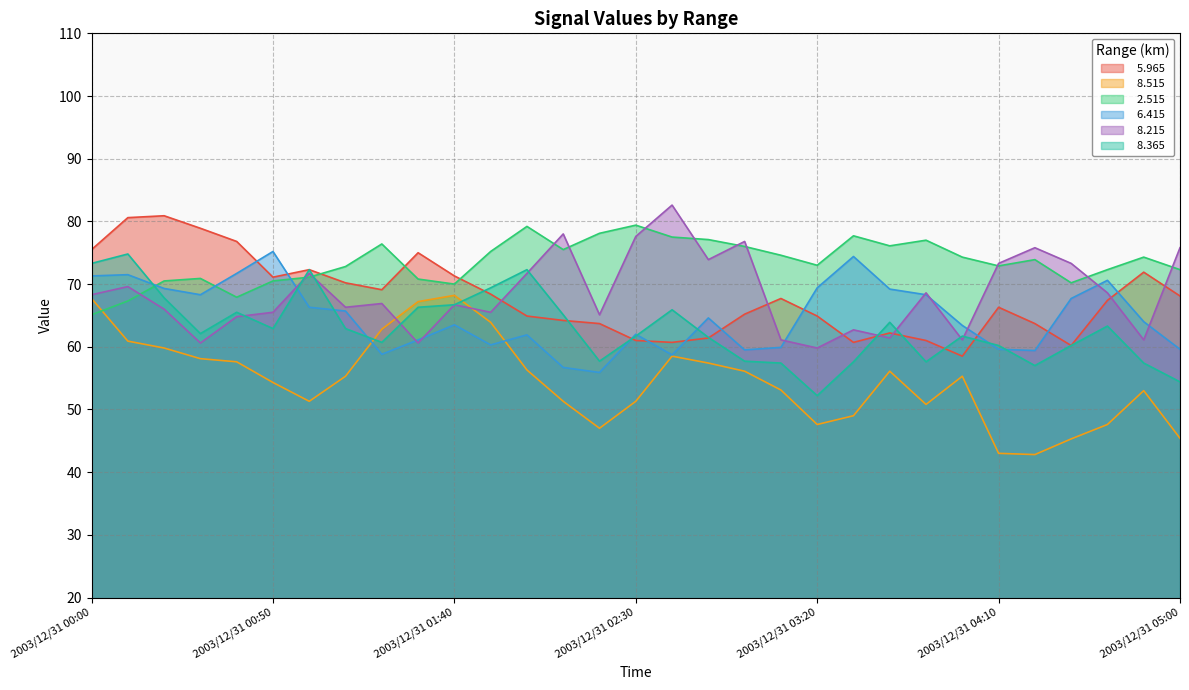

At which category is the sum across all series the highest?

2003/12/31 00:10